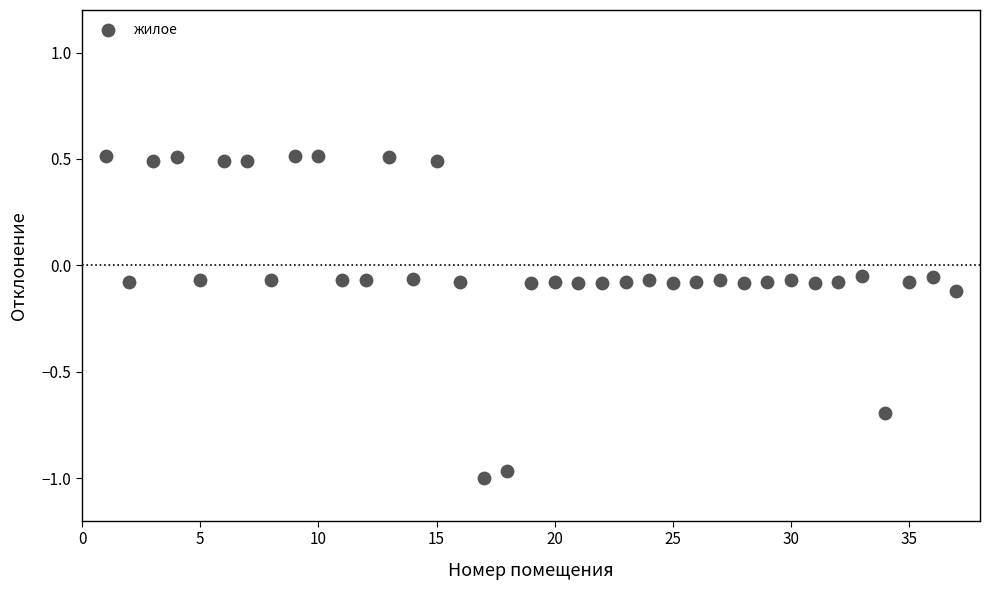

What is the range of X values (max minus min)?

36.0